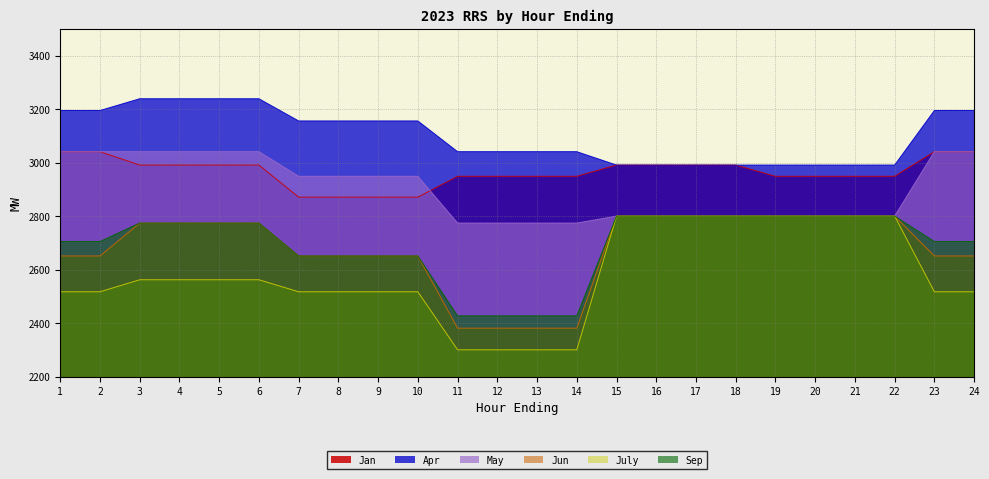

True or false: Jan has more than 0 points higher than both neighbors.

False